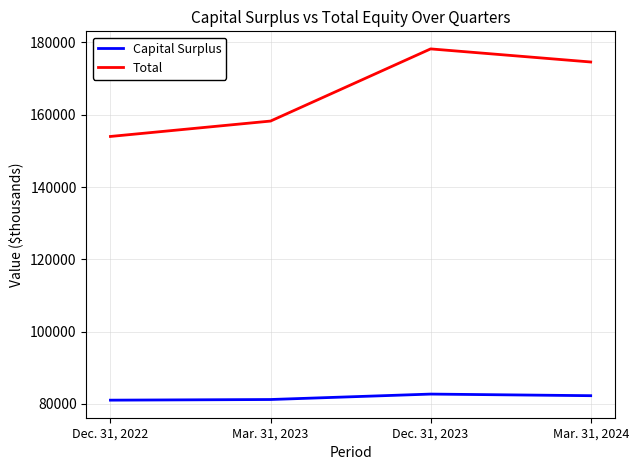

Rank the series by their maximum value, from highest to lowest.

Total, Capital Surplus